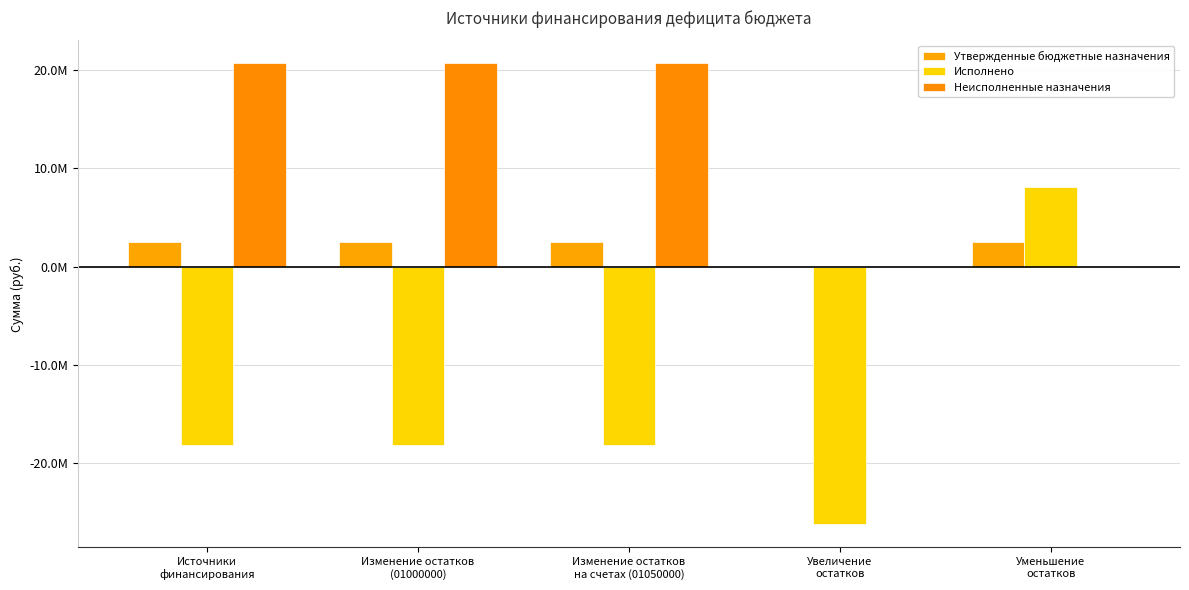

Which series has the widest spread of values?

Исполнено